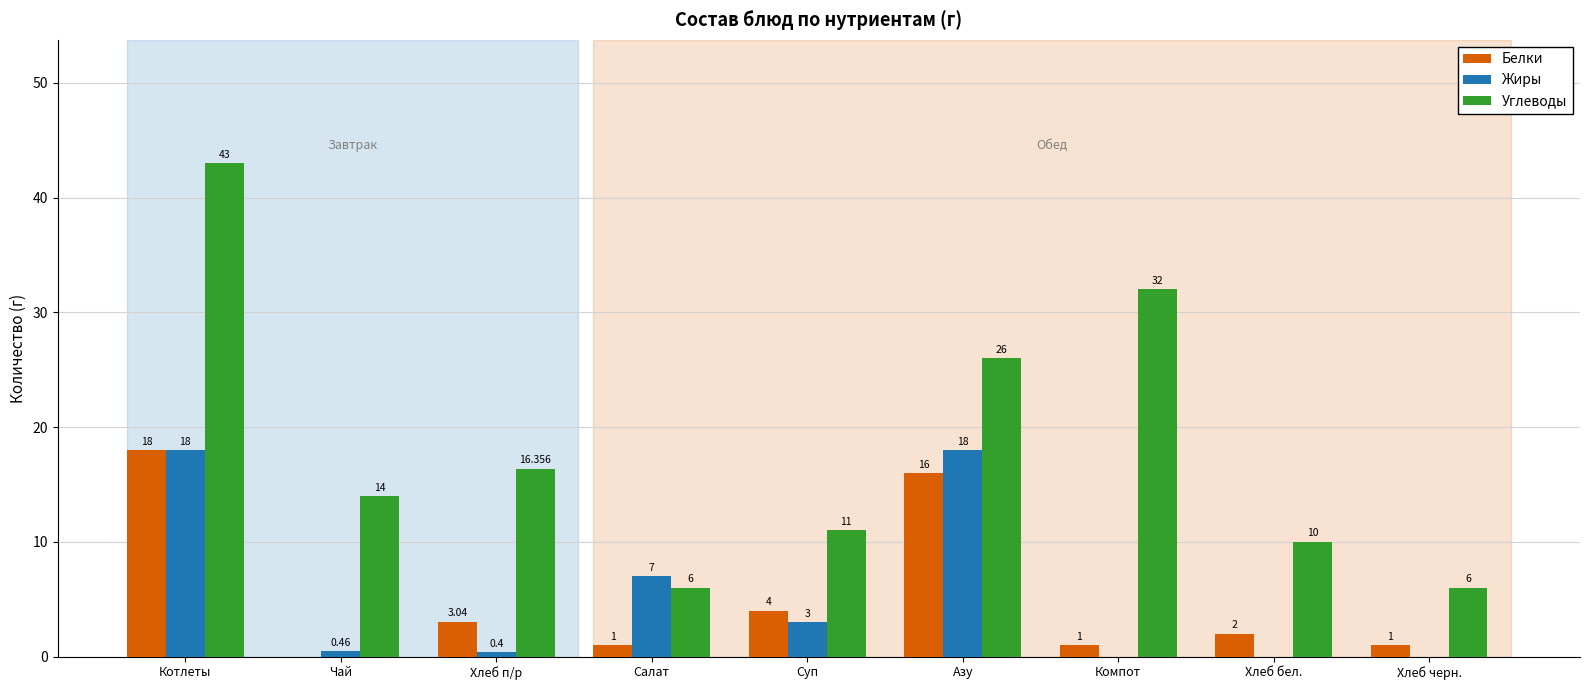

What is the spread (max minus min) of values at Суп?

8.0